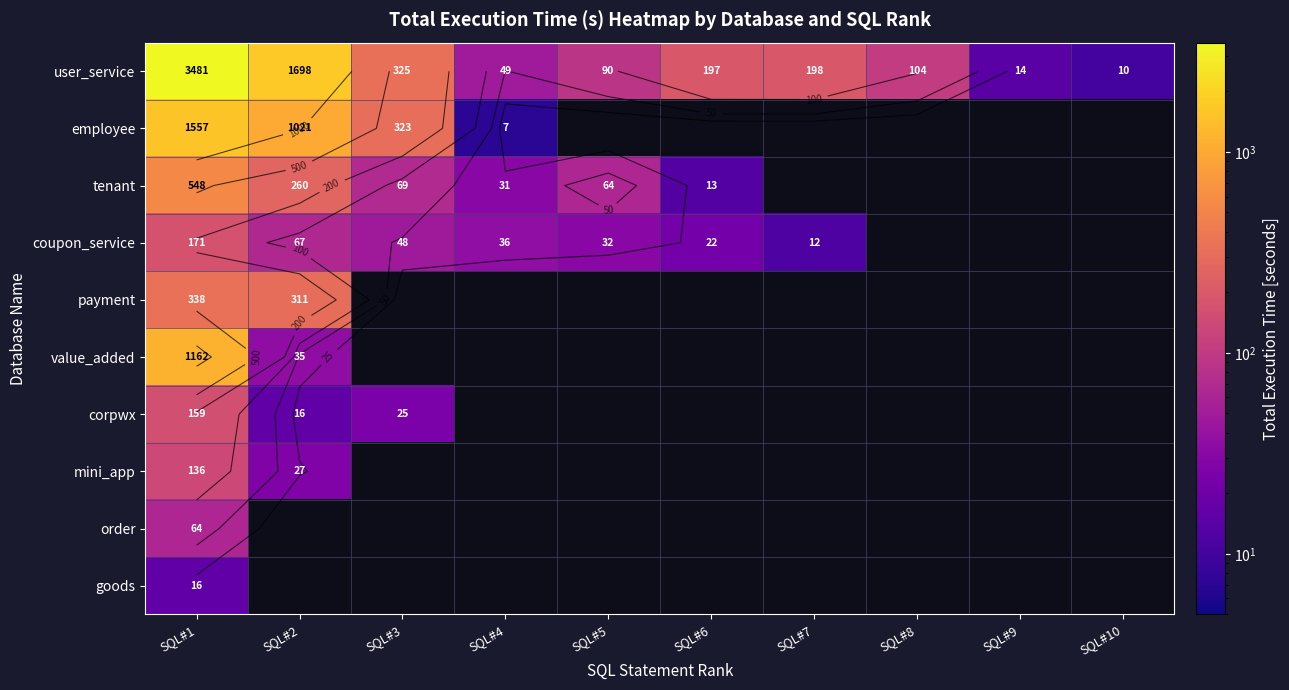

Where is goods nearest to the value 16?

SQL#1